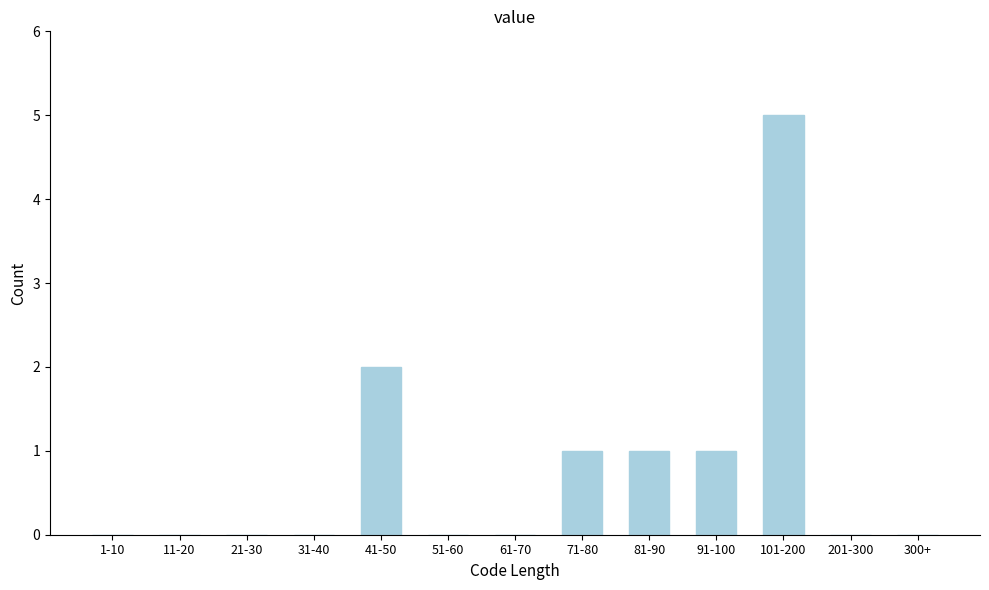

Reading left to right, what are all the values shown in this chart?

1-10=0	11-20=0	21-30=0	31-40=0	41-50=2	51-60=0	61-70=0	71-80=1	81-90=1	91-100=1	101-200=5	201-300=0	300+=0